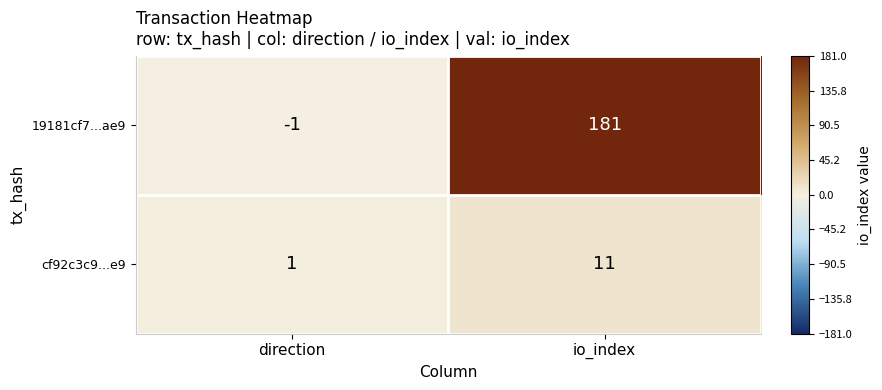

Between direction and io_index, which series saw the biggest shift?

19181cf7...ae9